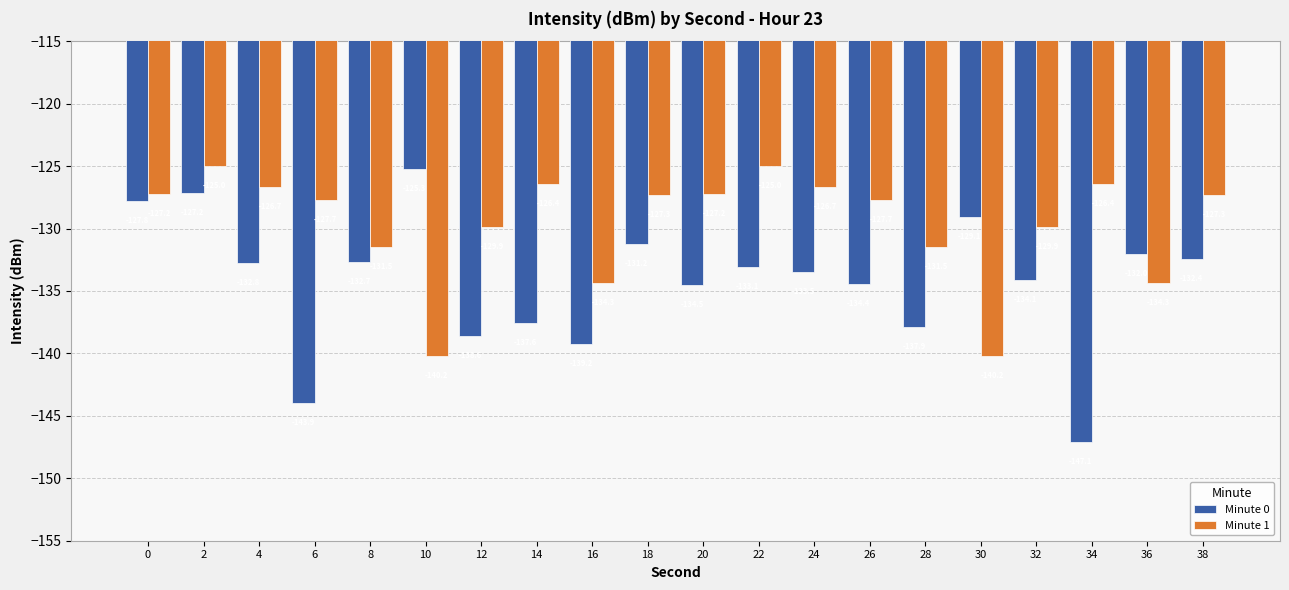

Reading right to left, extract all data points from this chart.

Minute 0: -132.4	-132.0	-147.1	-134.1	-129.1	-137.9	-134.4	-133.5	-133.1	-134.5	-131.2	-139.2	-137.6	-138.6	-125.3	-132.7	-143.9	-132.8	-127.2	-127.8
Minute 1: -127.3	-134.3	-126.4	-129.9	-140.2	-131.5	-127.7	-126.7	-125.0	-127.2	-127.3	-134.3	-126.4	-129.9	-140.2	-131.5	-127.7	-126.7	-125.0	-127.2